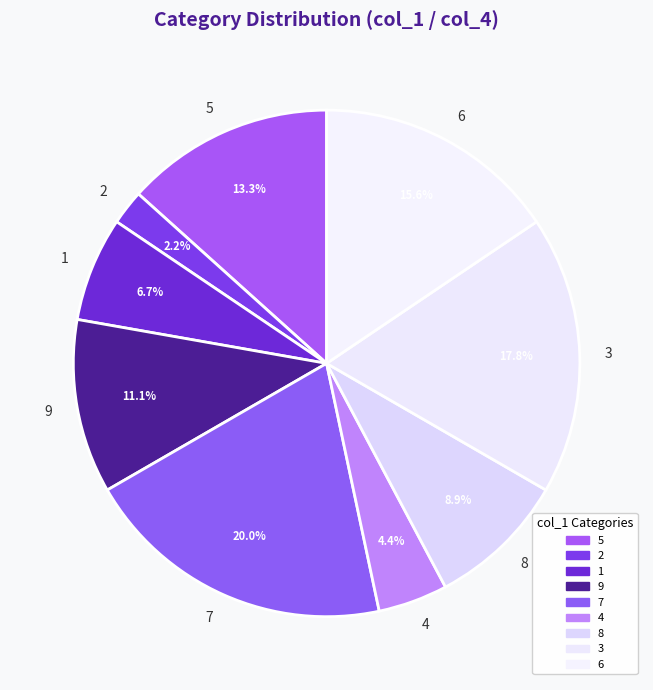

Is there a majority slice in this chart?

No